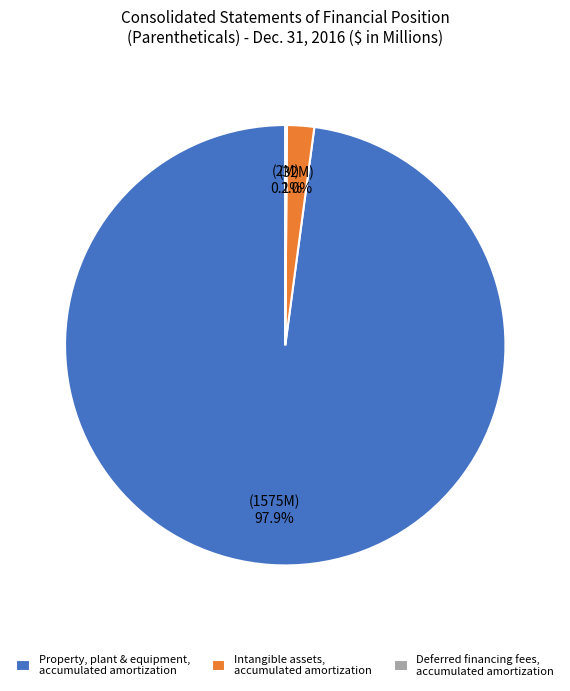

What portion of the pie excludes Intangible assets, accumulated amortization?

98.0%